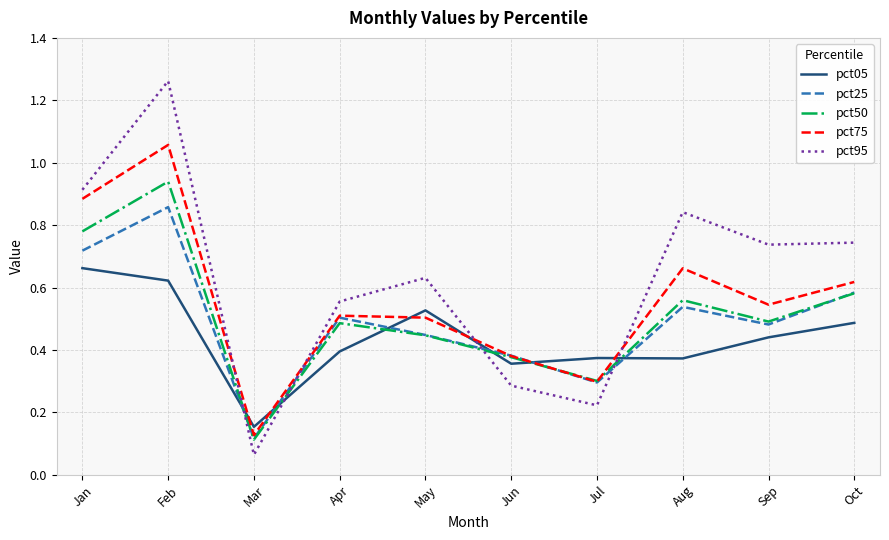

Which series has the largest range (max minus min)?

pct95